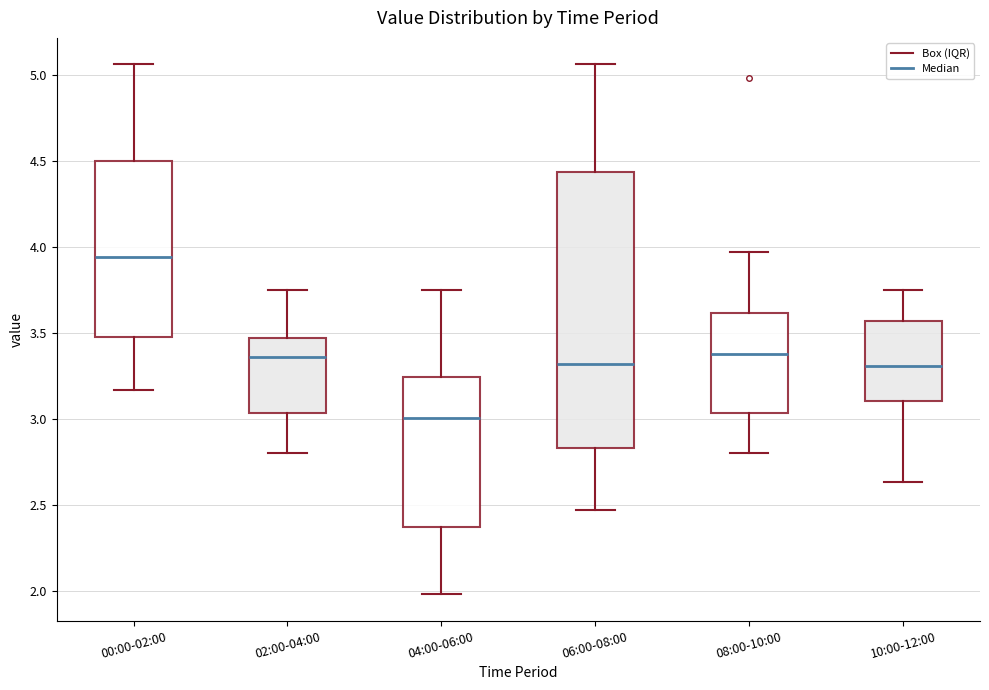

Which box has the highest median line?

00:00-02:00